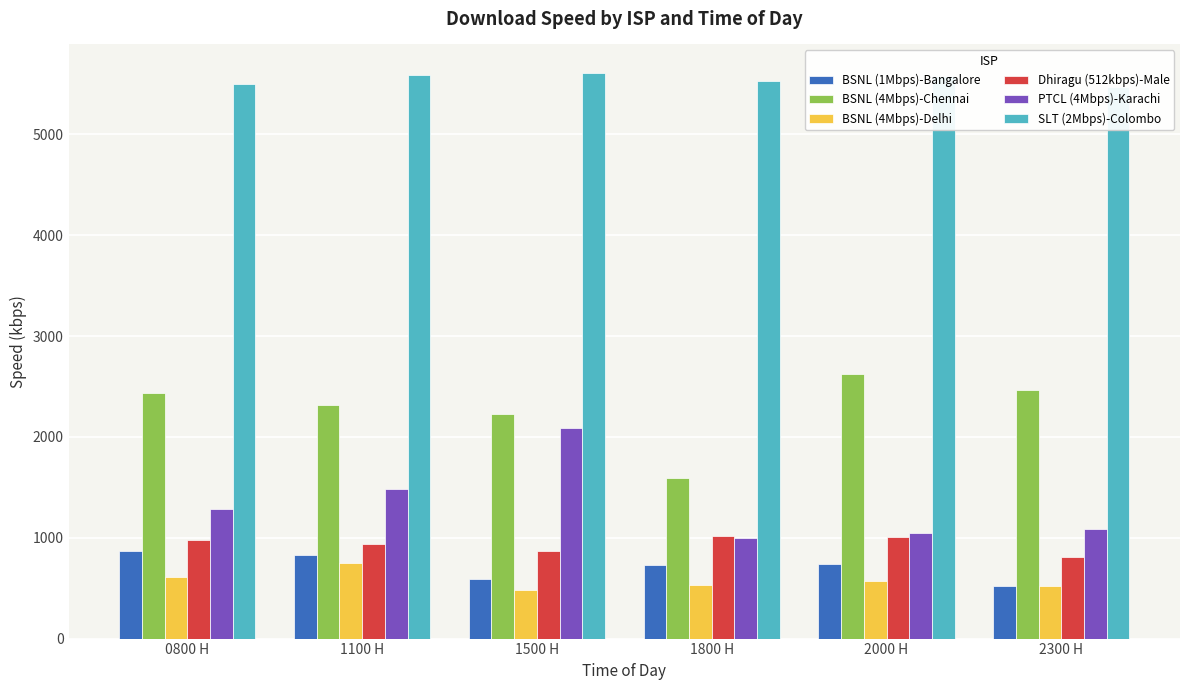

How many bars are there in total?

36